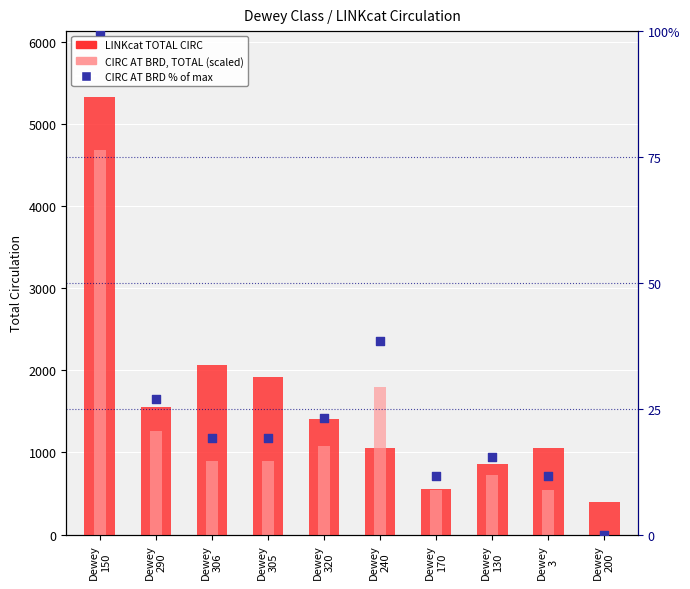

Which series contains the lowest Y value?

CIRC AT BRD, TOTAL (scaled)